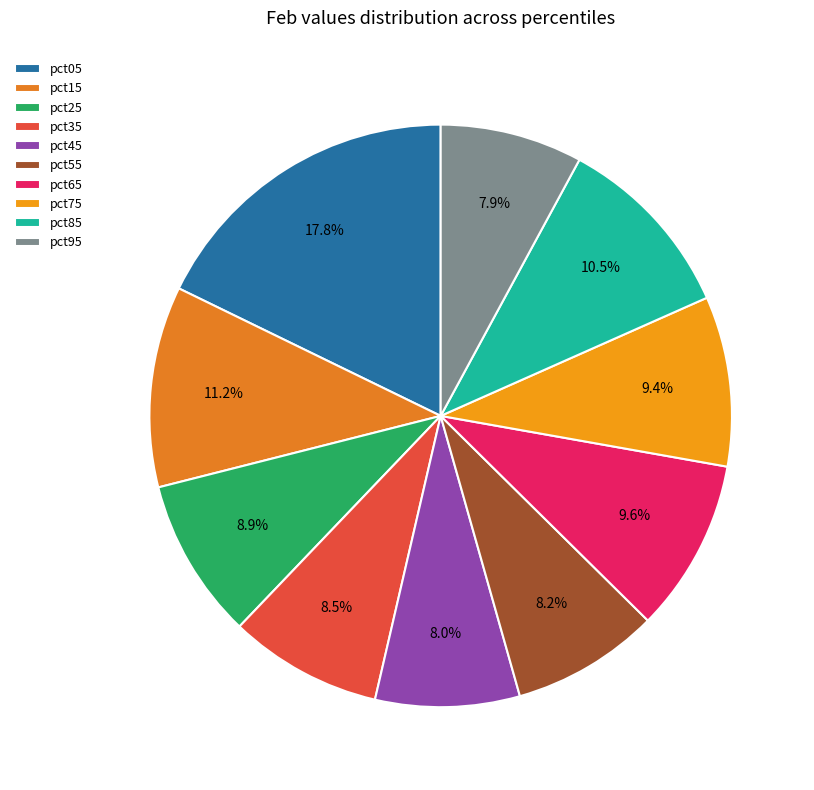

To the nearest percent, what portion does pct15 represent?

11%